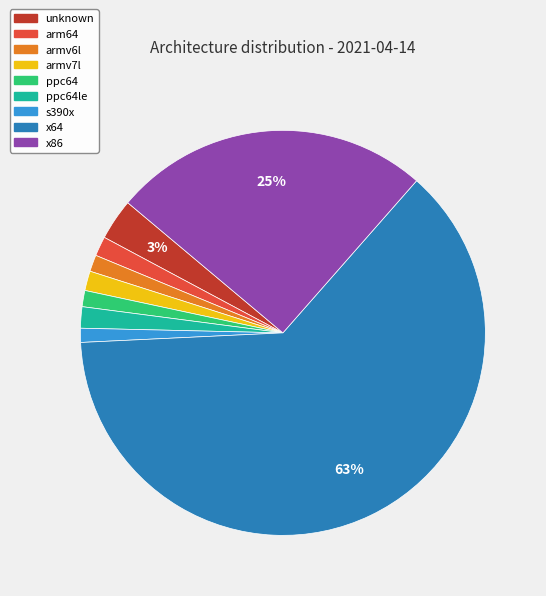

True or false: x64 accounts for 75% of the total.

False